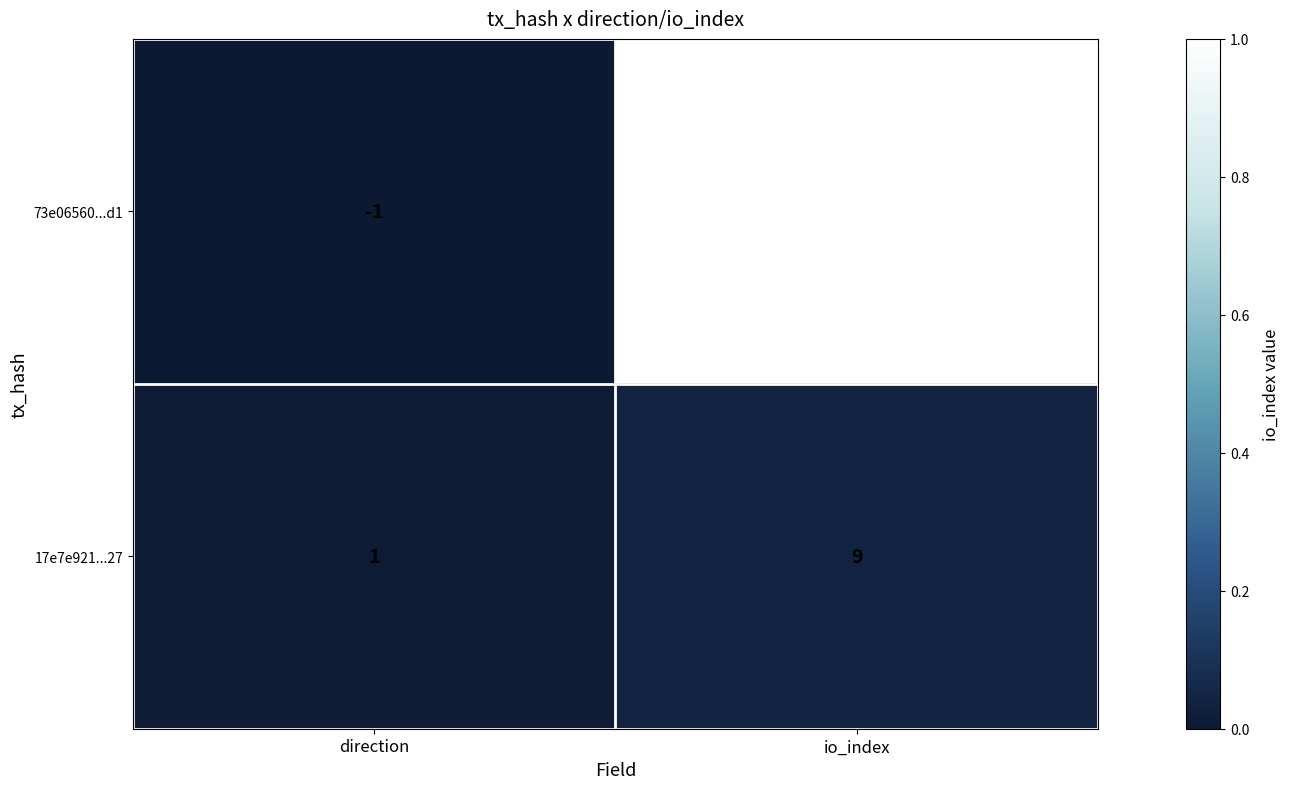

Which series changed the most between direction and io_index?

73e06560...d1